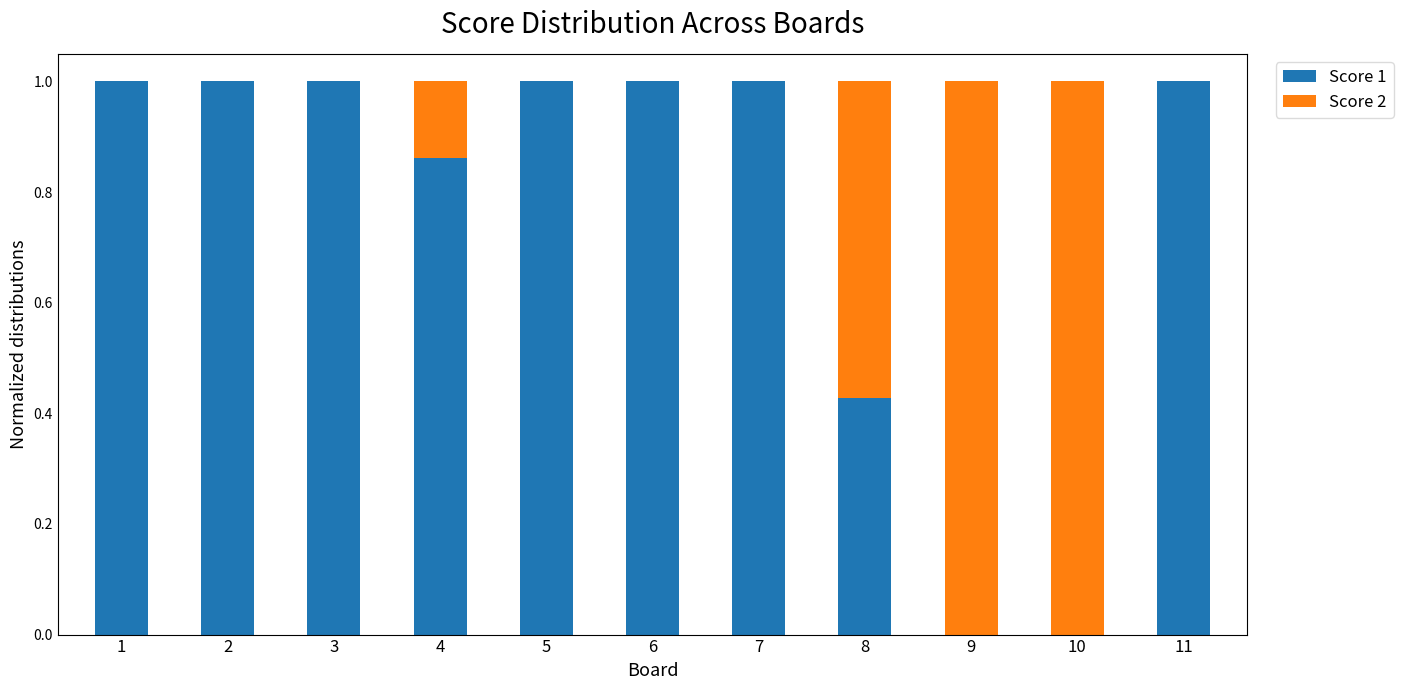

True or false: Score 1 has a value of 0.0 at 9.

True